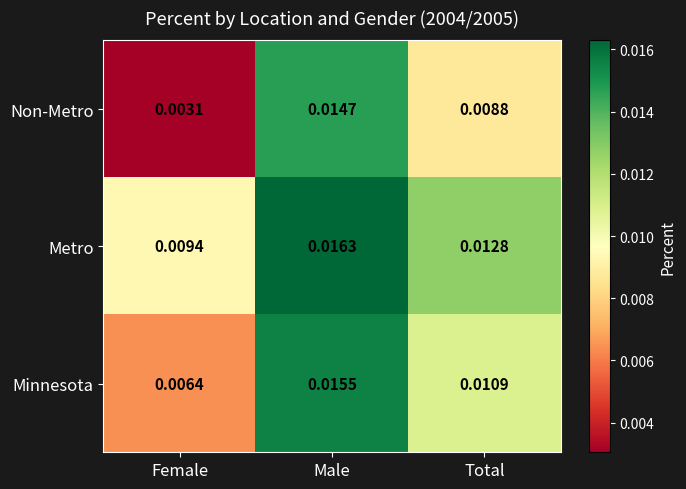

Is the value of Metro at Male greater than the value of Non-Metro at Female?

Yes